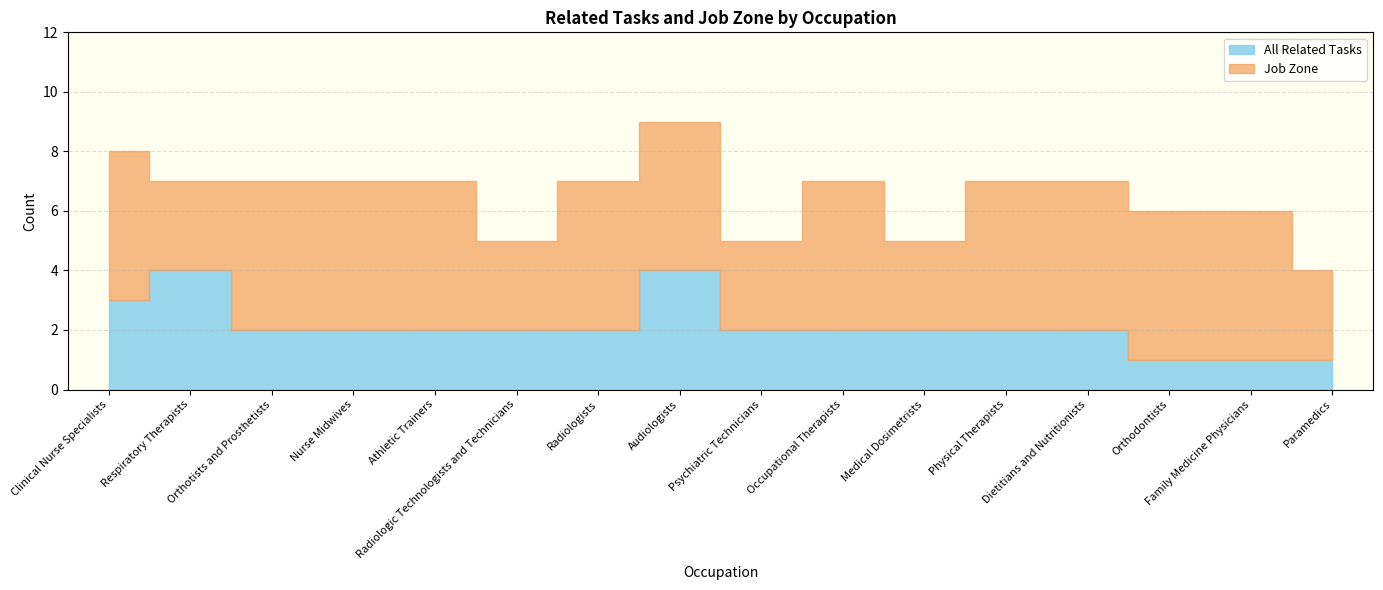

True or false: Job Zone and All Related Tasks intersect in this chart.

True